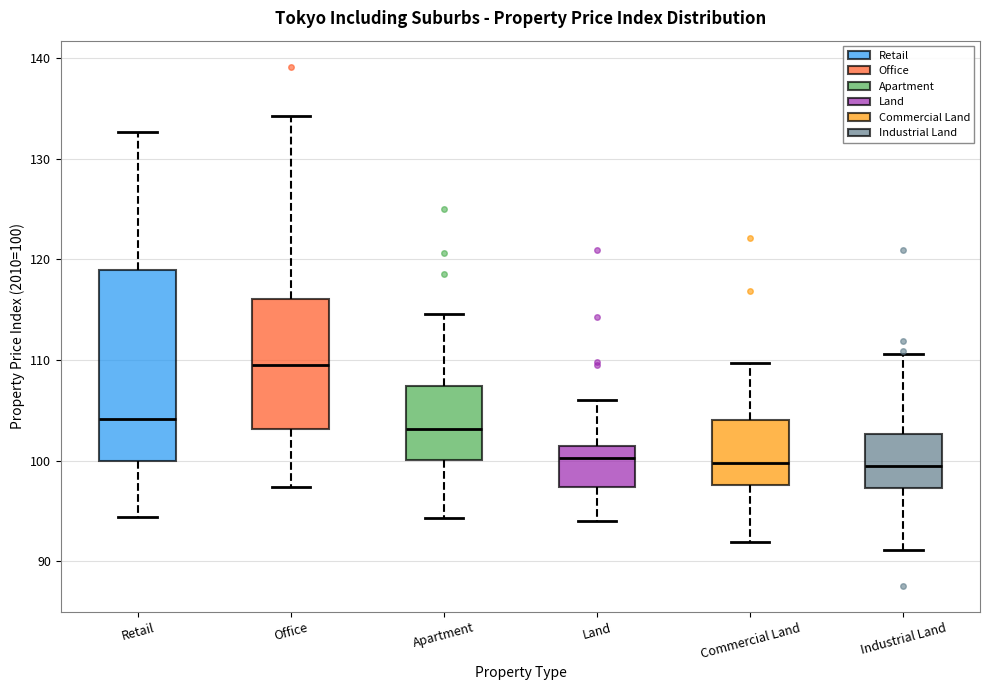

Where does the median line of the box for Retail sit on the y-axis? The values are not printed on the chart, so give them approximately, as read against the axis.

104